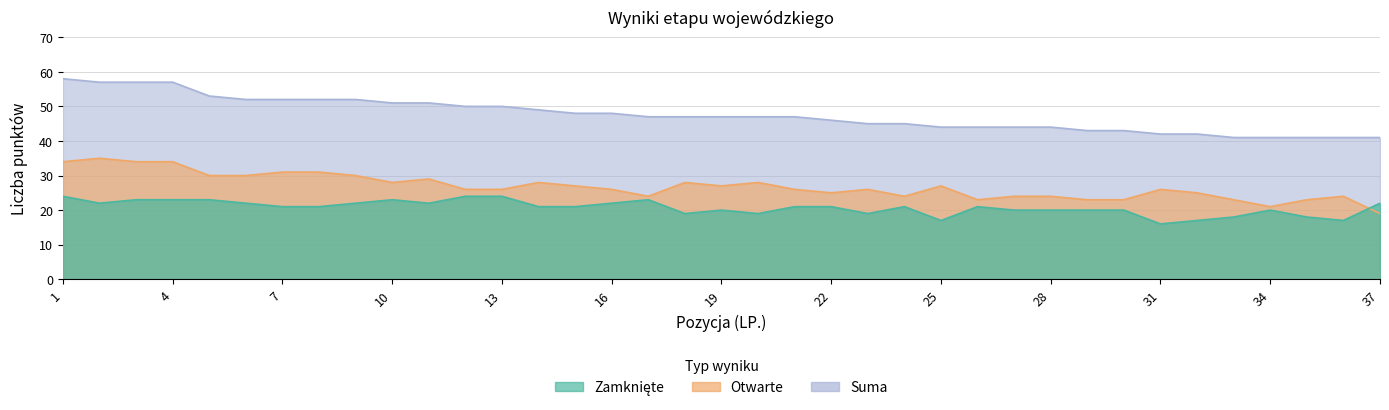

At which label does Otwarte reach its peak?

2